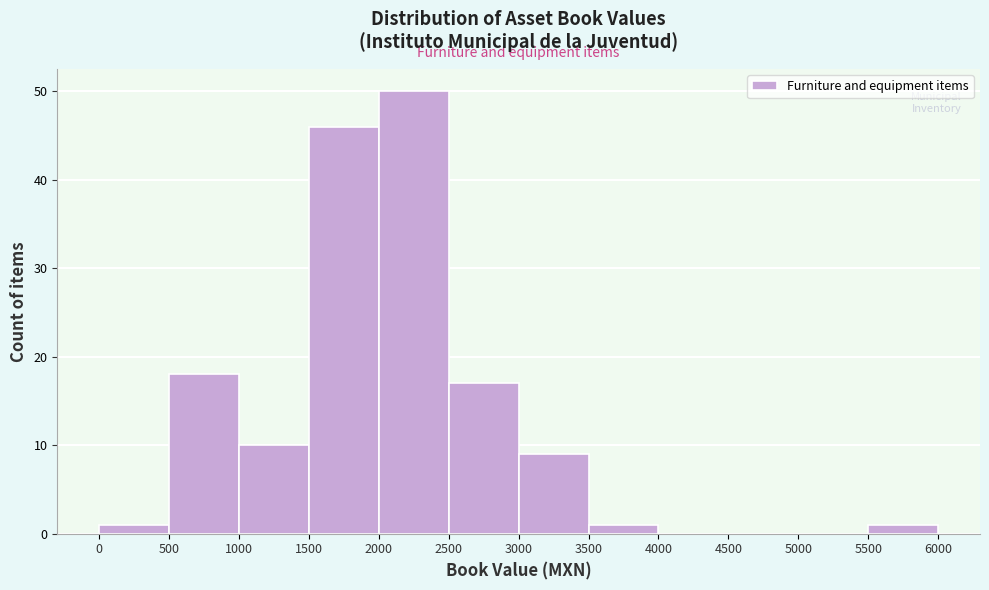

Which range on the x-axis has the tallest bar?

2000 to 2500